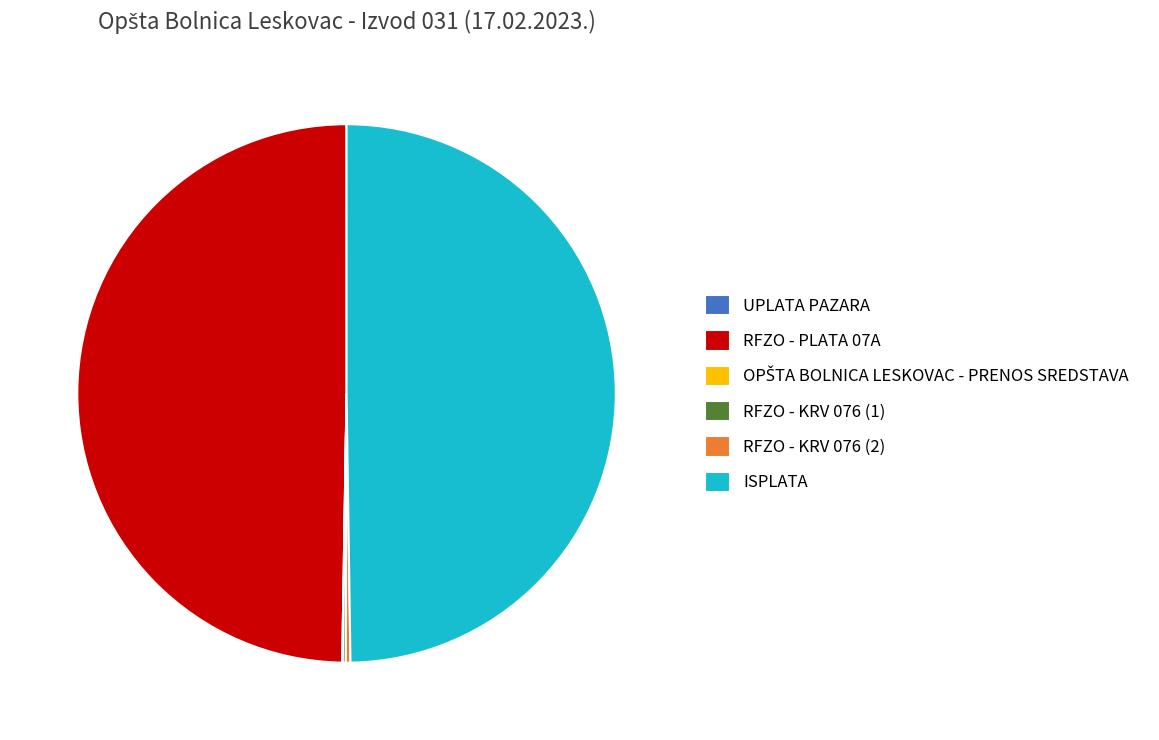

What is the ratio of the value at RFZO - PLATA 07A to the value at ISPLATA?

1.0